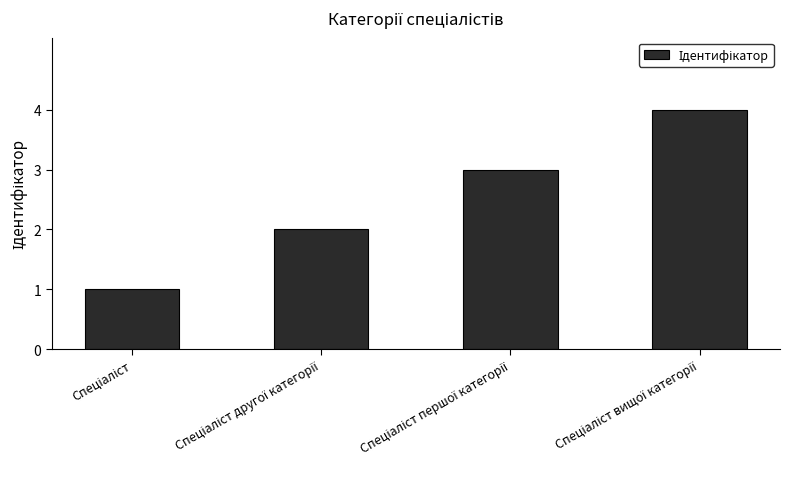

What is the difference between the second highest and minimum values?

2